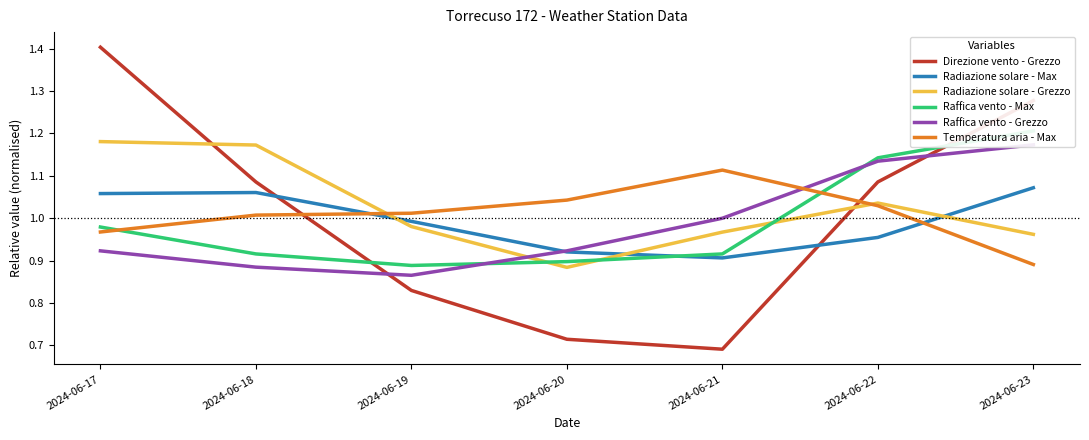

What is the value of the Raffica vento - Grezzo point at the 1st from the left?

0.9